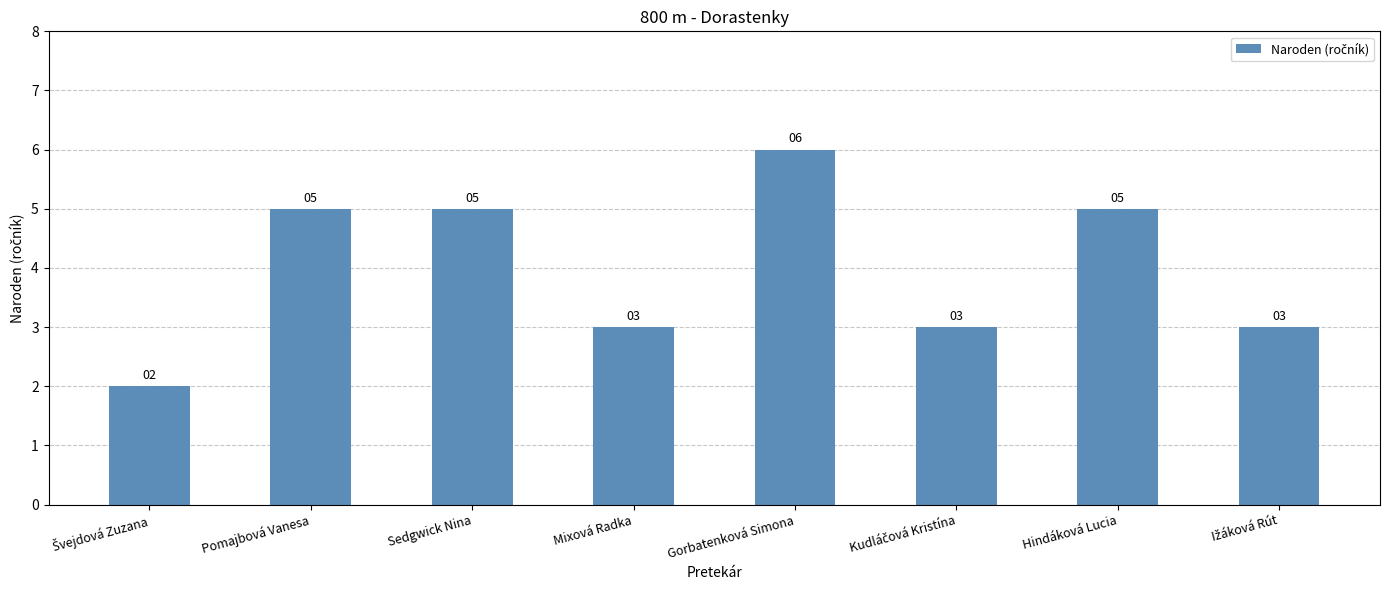

What is the label of the 2nd bar from the right?

Hindáková Lucia